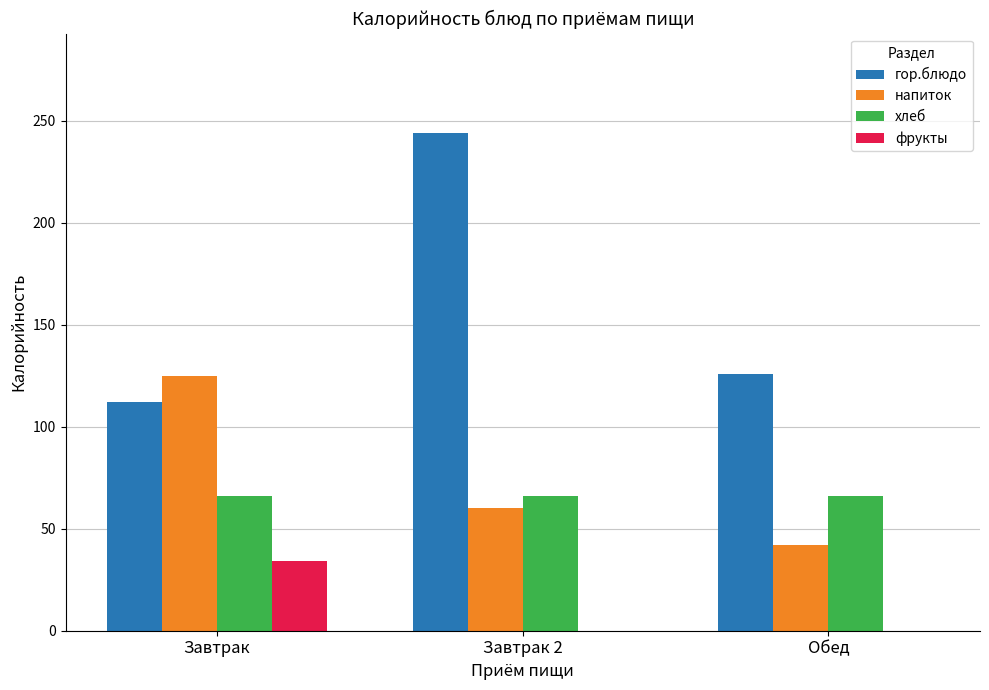

Between Завтрак and Обед, which series saw the biggest shift?

напиток